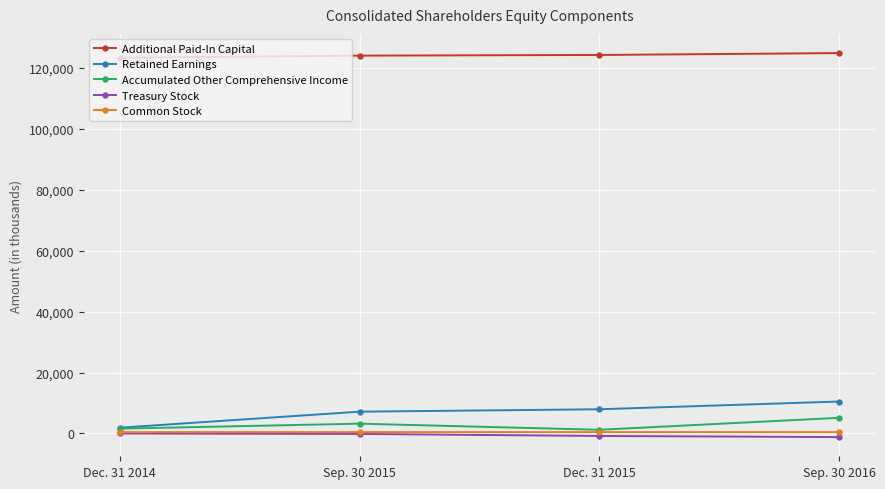

What is the average value of the Retained Earnings series?

6865